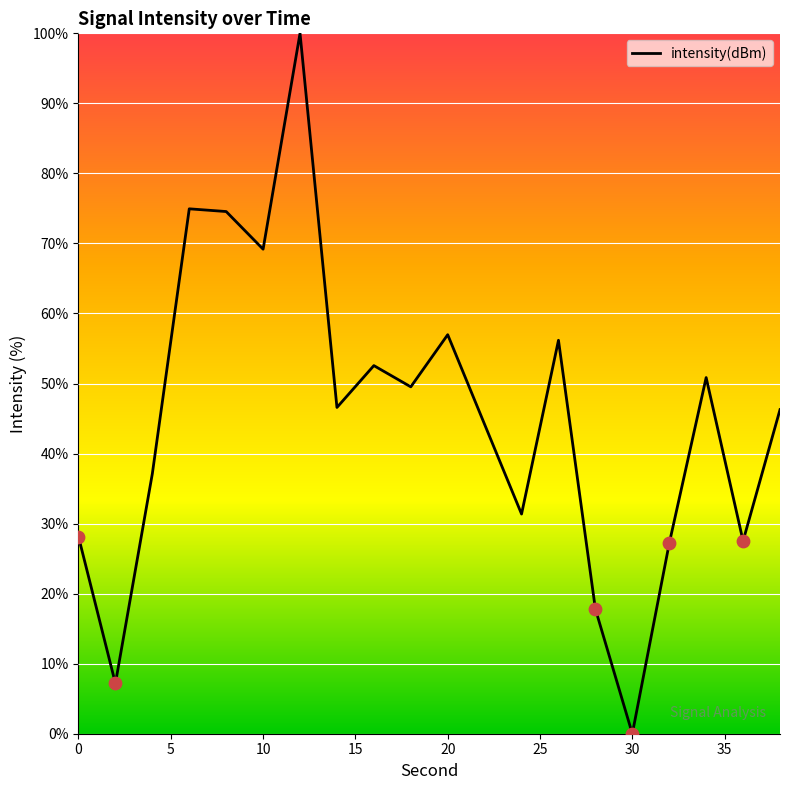

What is the maximum value shown in the chart?

100.0